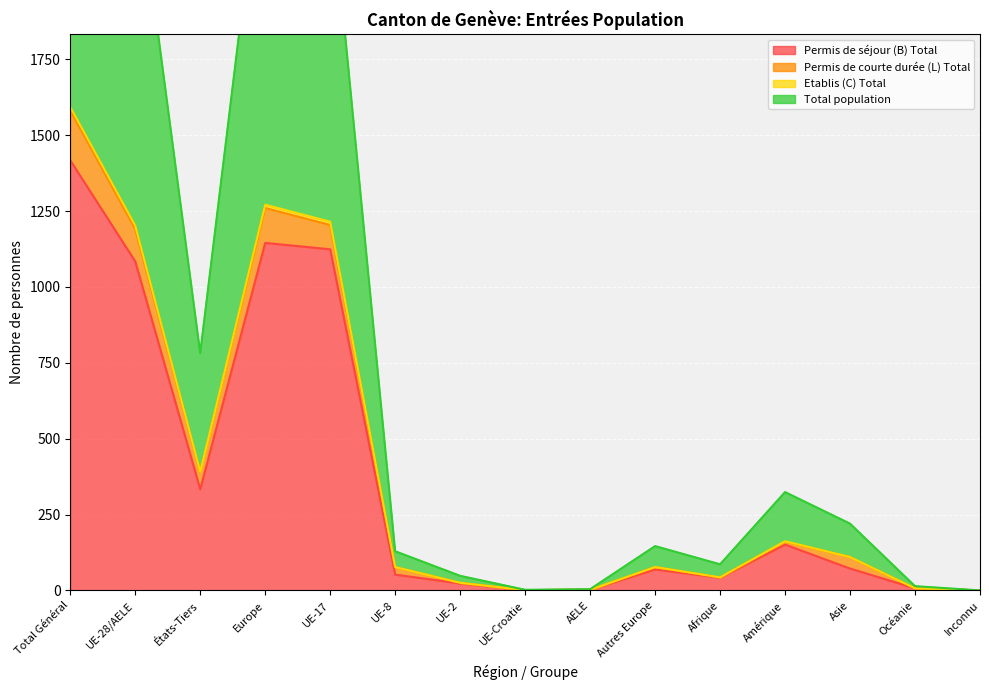

Which has a higher value, Amérique or États-Tiers?

États-Tiers